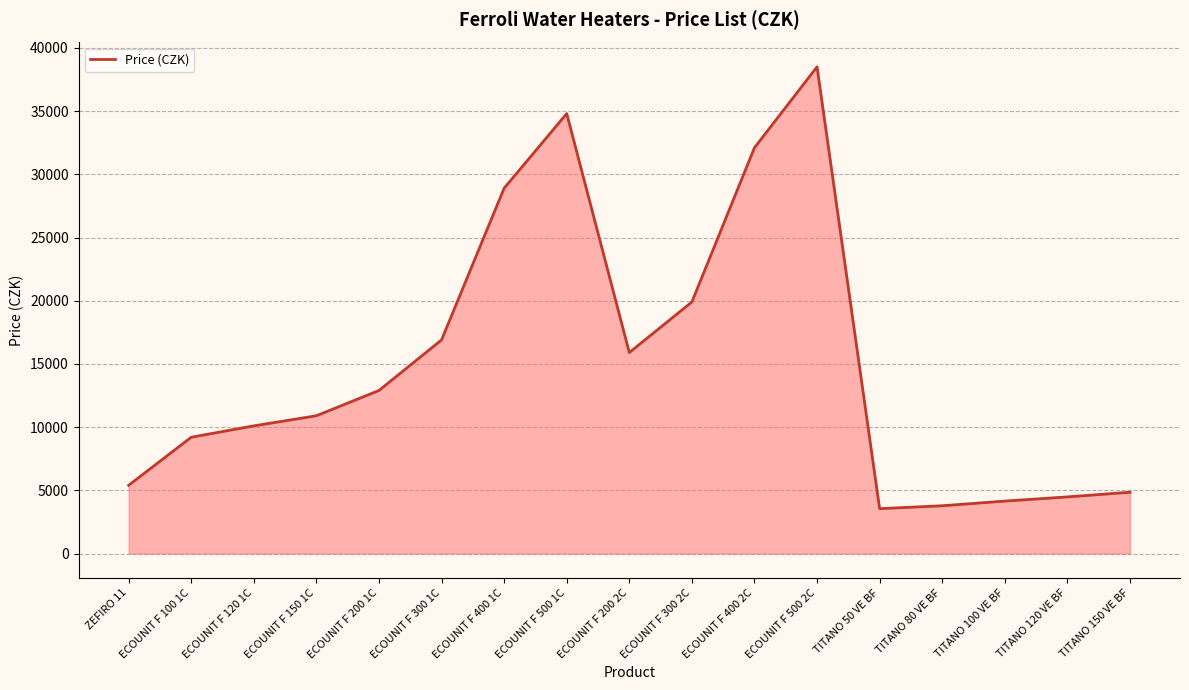

At which label is the value closest to 21025?

ECOUNIT F 300 2C